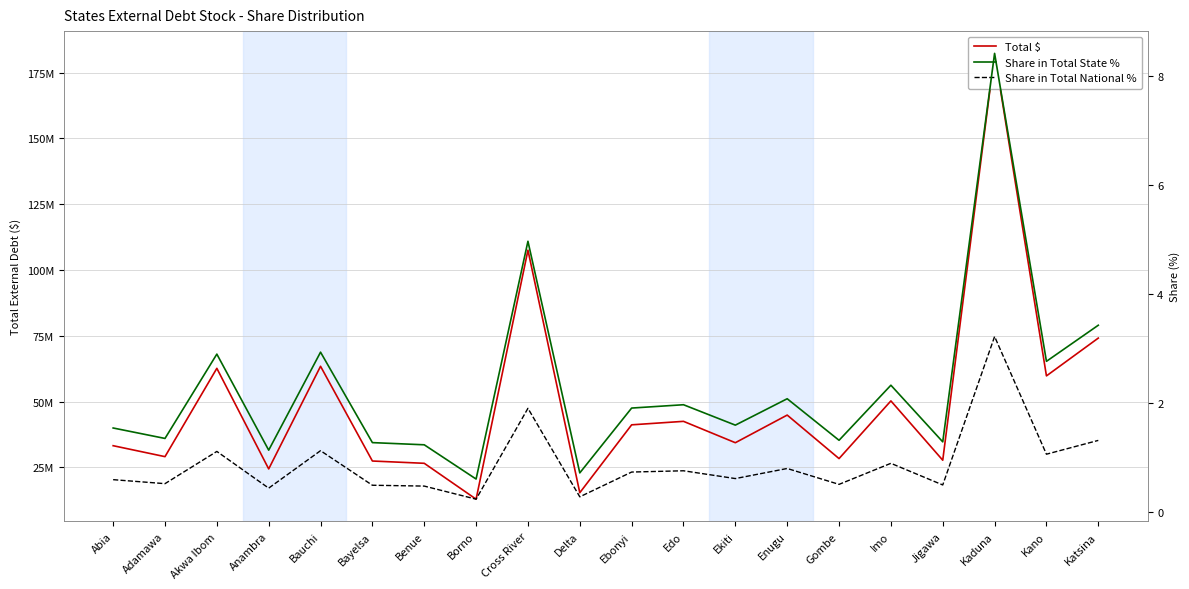

How many distinct data groups are displayed?

3